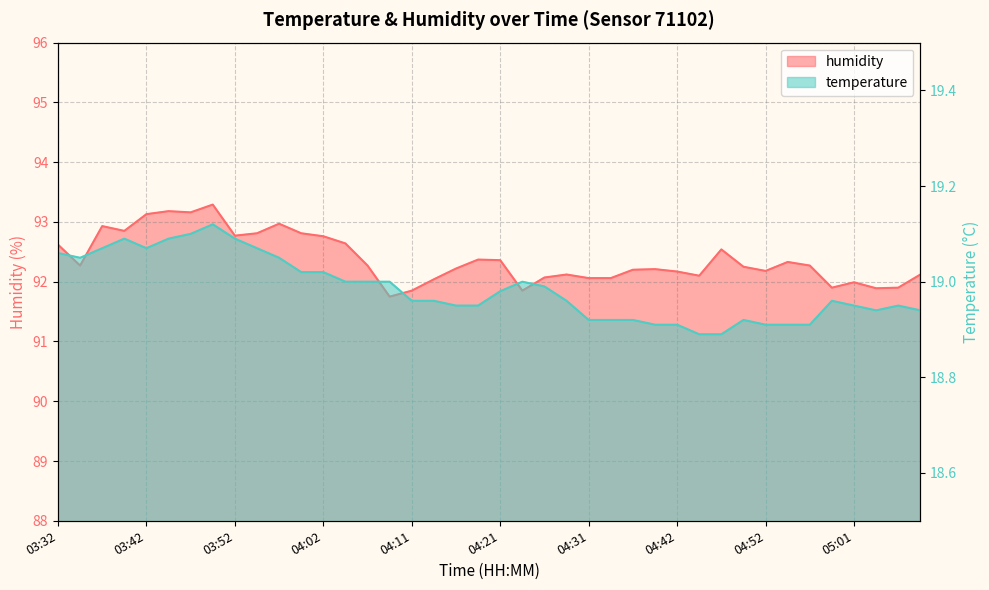

Does the chart have visible grid lines?

Yes